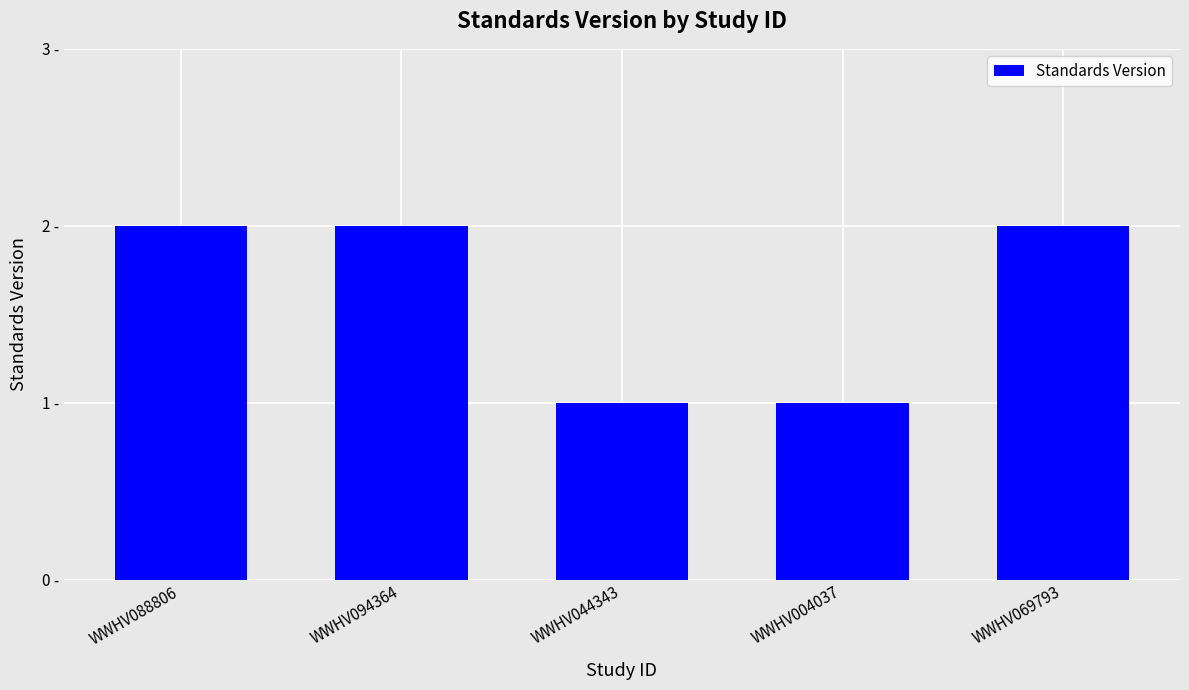

Reading left to right, transcribe all the data shown in this chart.

WWHV088806=2	WWHV094364=2	WWHV044343=1	WWHV004037=1	WWHV069793=2